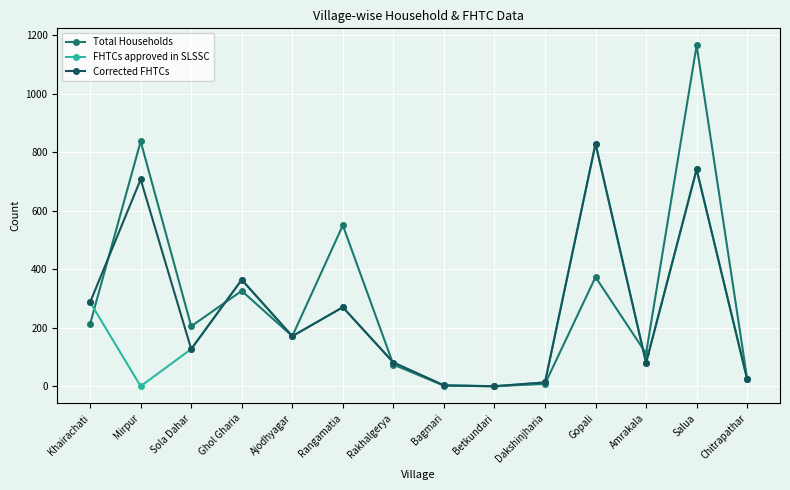

At which category is the sum across all series the highest?

Salua